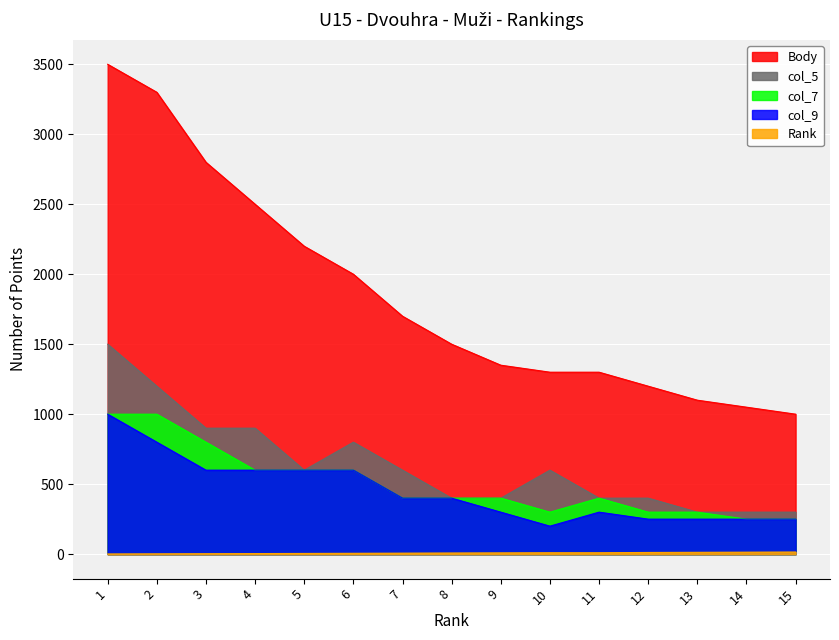

True or false: col_5 has a value of 1500 at 1.

True